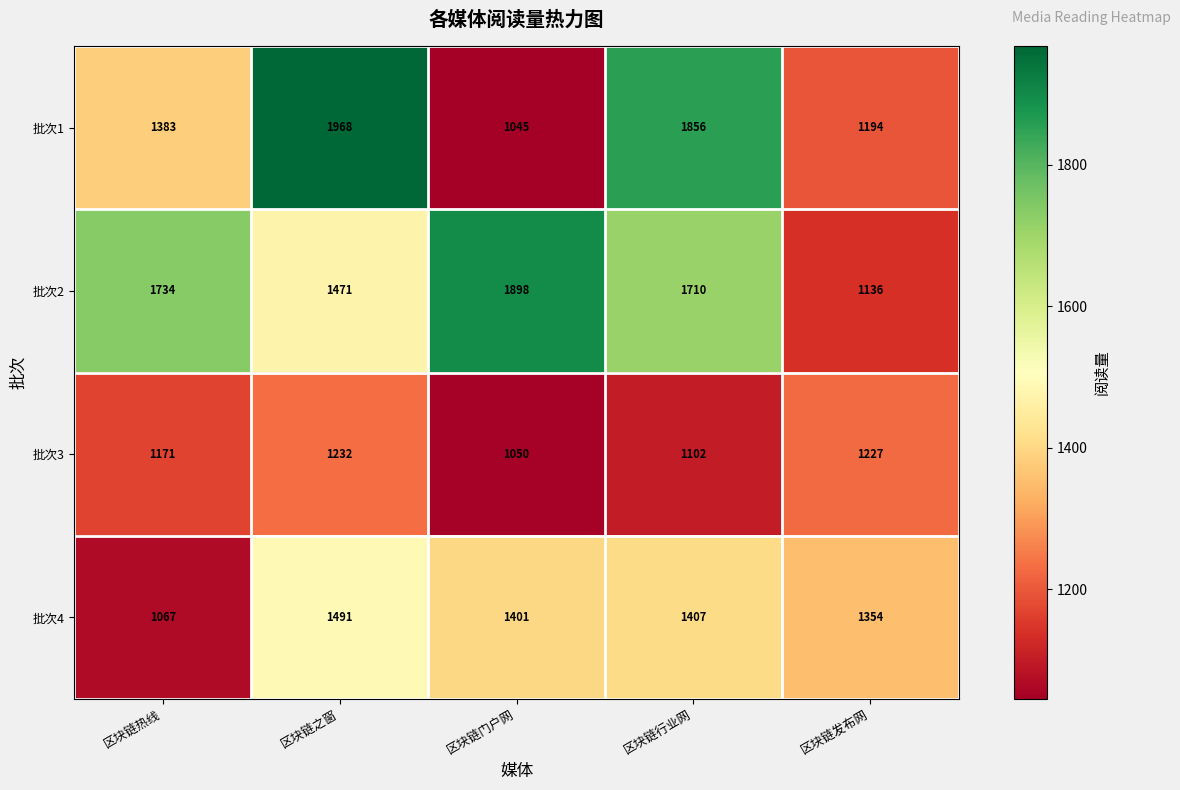

What is the sum of all 批次3 values?

5782